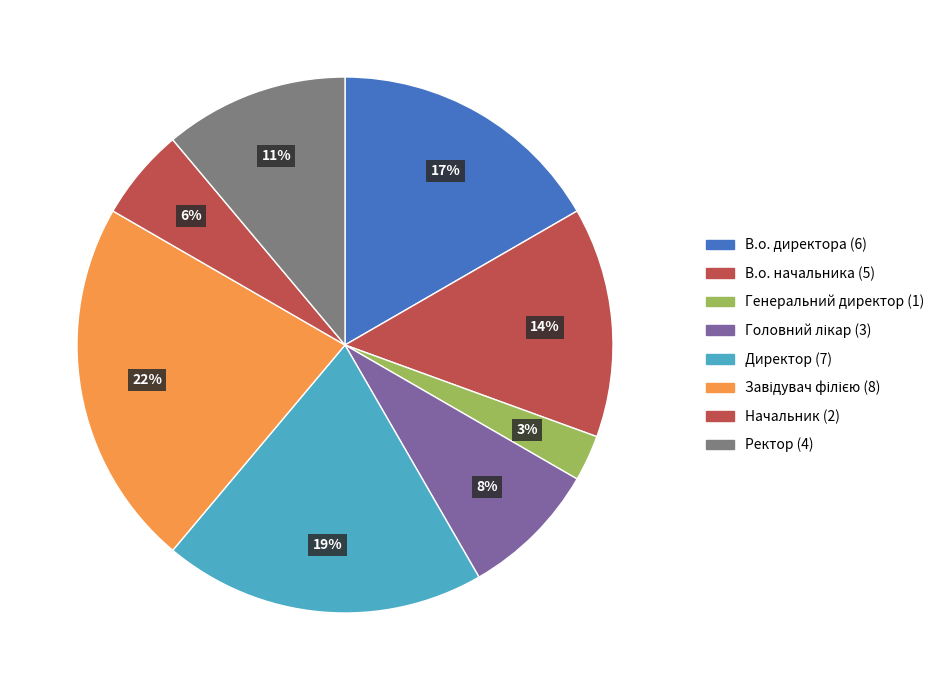

What percentage is the Директор slice, to the nearest percent?

19%